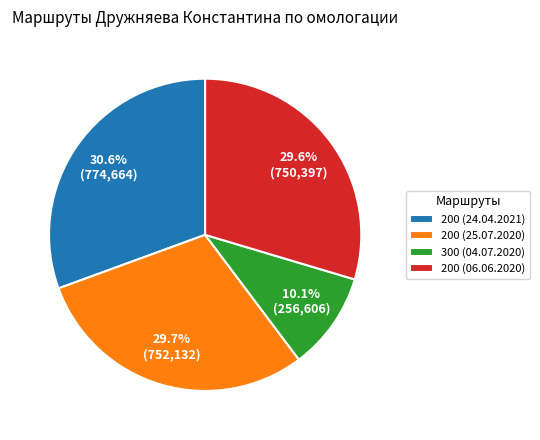

Is the sum of 200 (24.04.2021) and 200 (25.07.2020) greater than half?

Yes